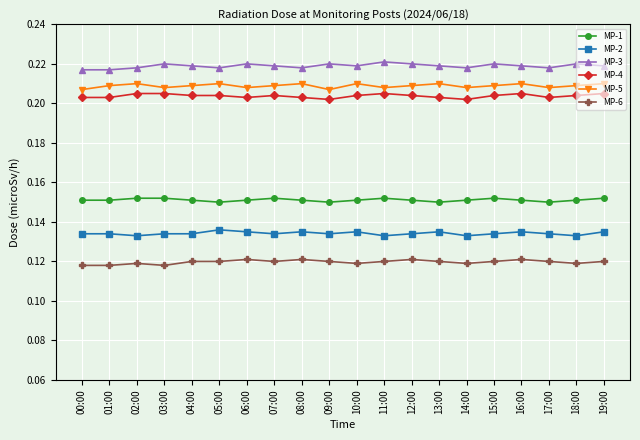

List the series in order of their peak value, lowest first.

MP-6, MP-2, MP-1, MP-4, MP-5, MP-3